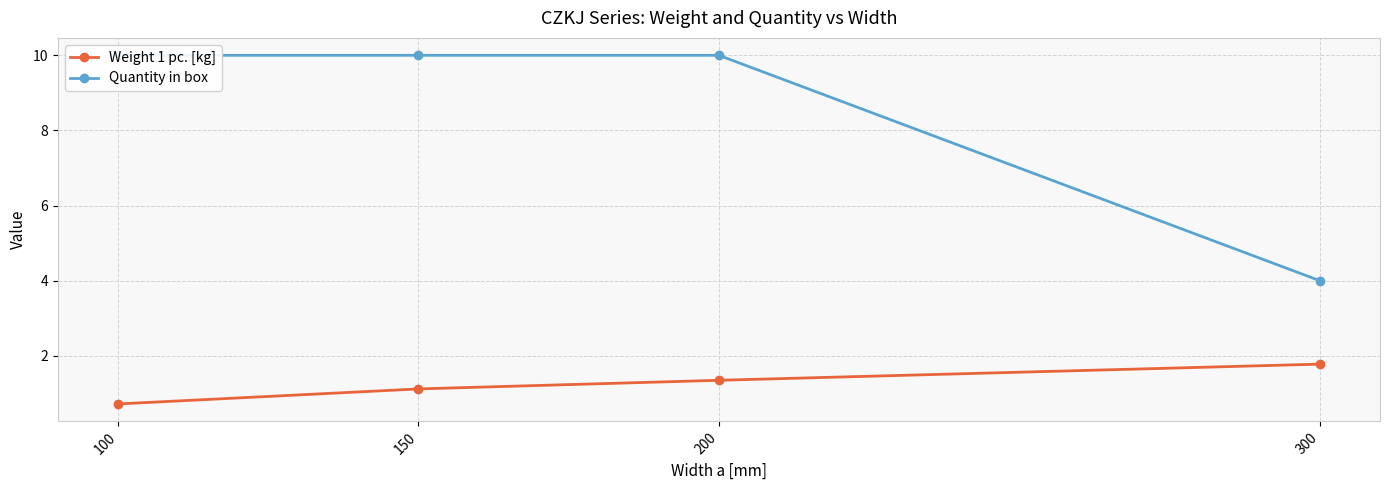

Reading right to left, what are all the values shown in this chart?

Weight 1 pc. [kg]: 300=1.8	200=1.4	150=1.1	100=0.7
Quantity in box: 300=4.0	200=10.0	150=10.0	100=10.0